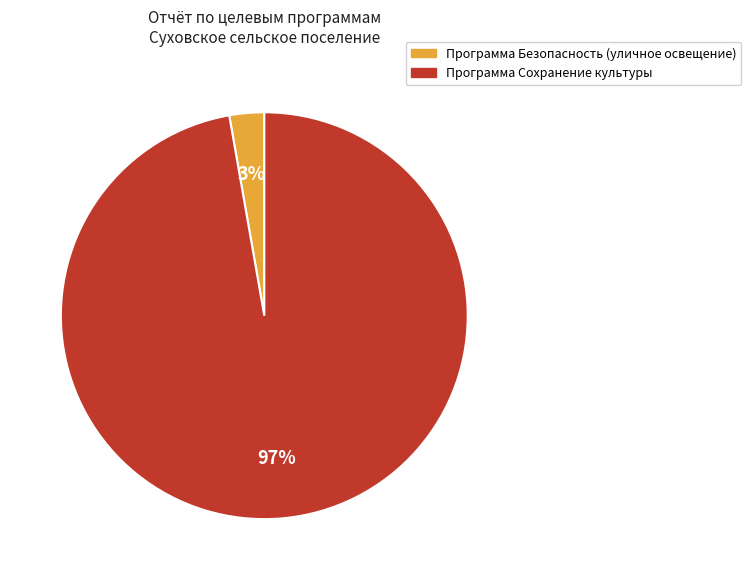

To the nearest percent, what percentage of the pie is Программа Безопасность (уличное освещение)?

3%